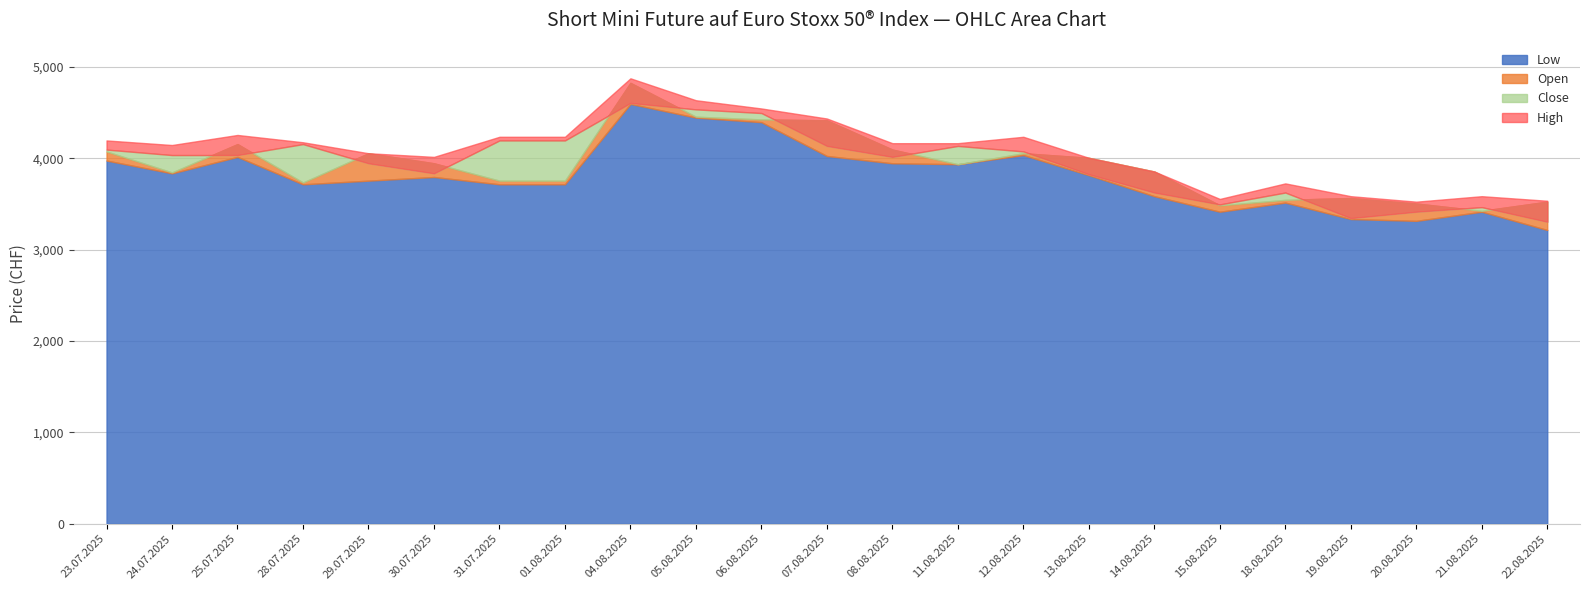

Where does the Close series first go above 4035?

23.07.2025